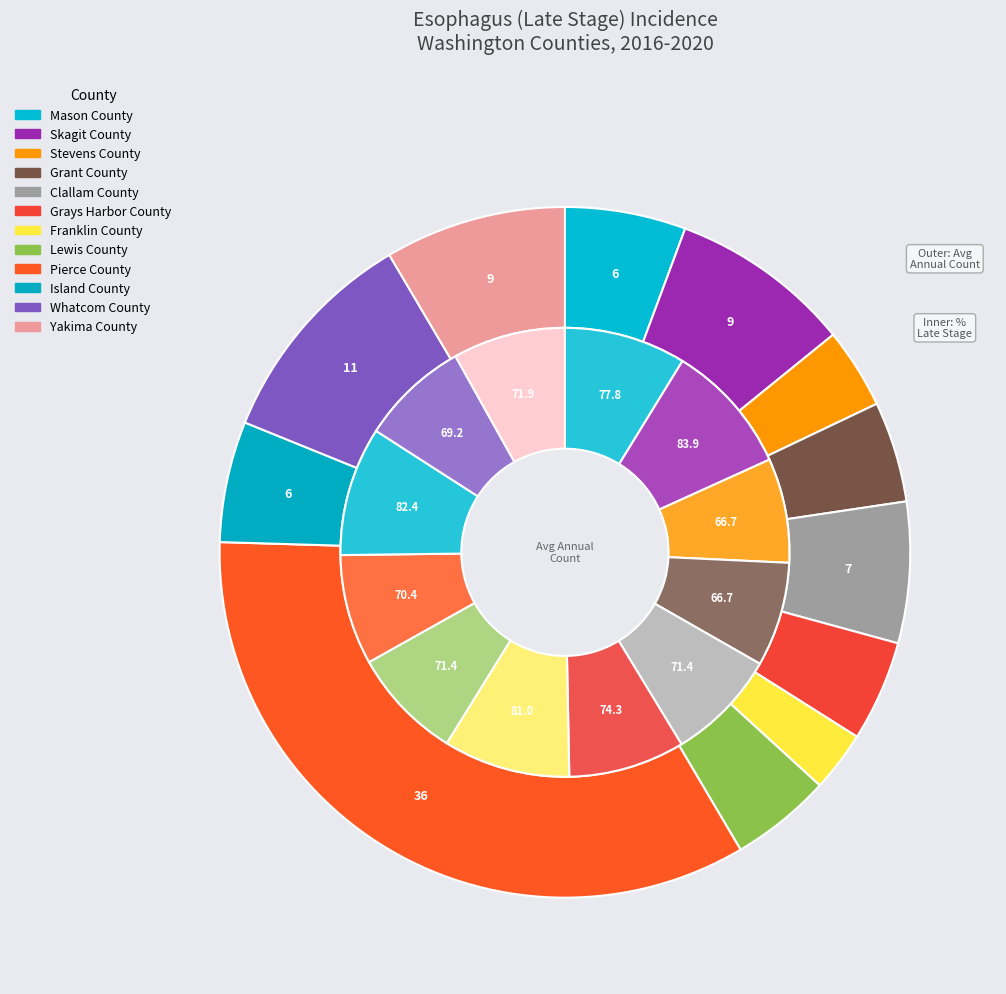

Approximately how many times larger is the value at Island County compared to Pierce County?

0.2